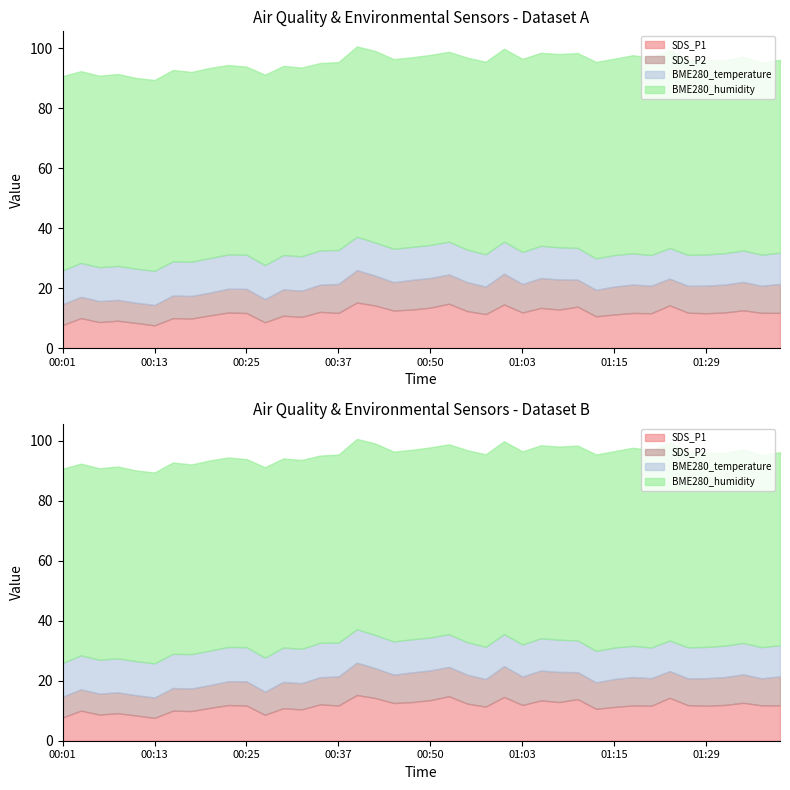

At which label does BME280_temperature reach its peak?

00:20